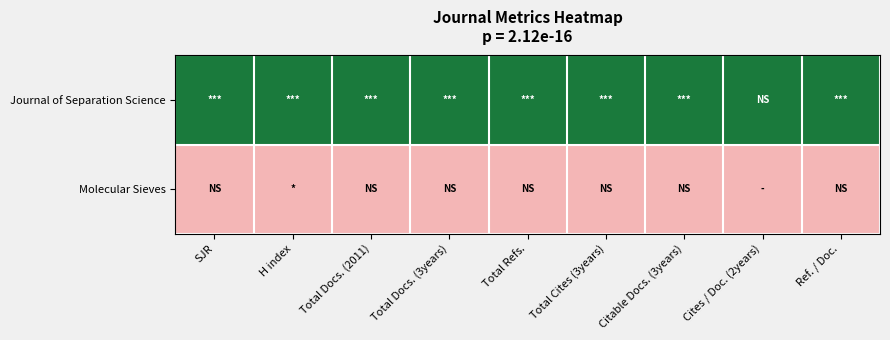

At how many categories does at least one series exceed 0?

9